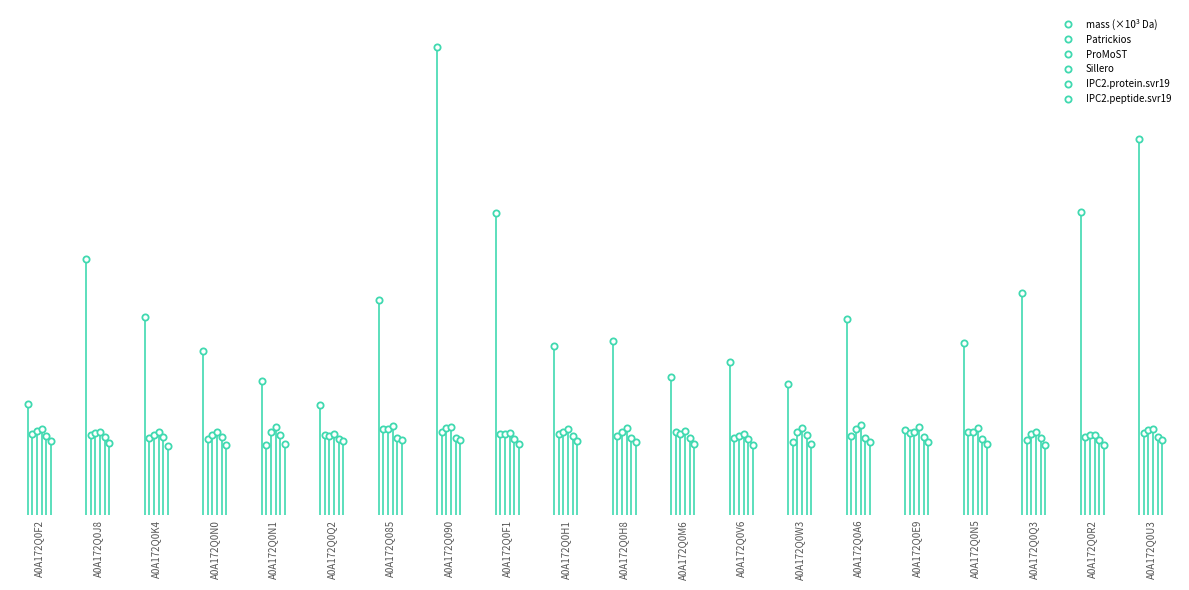

What is the maximum value shown in the chart?

45.9